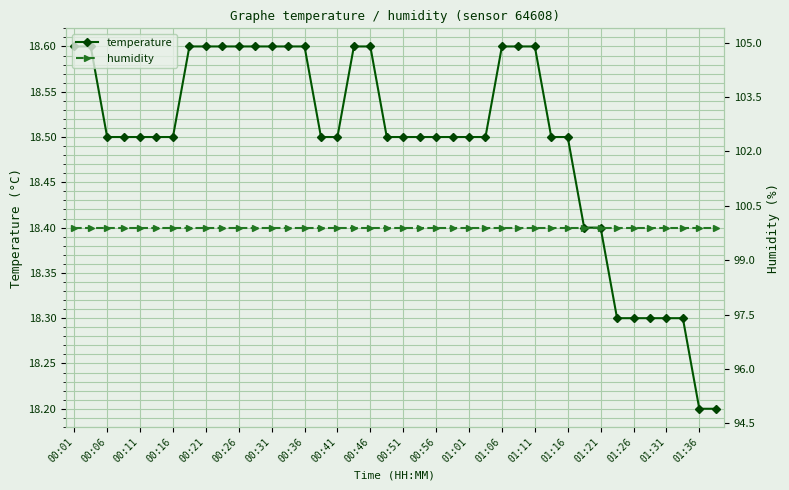

The value of temperature at 00:01 is 30.4. True or false?

False